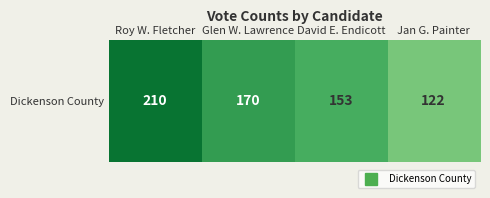

What is the ratio of the value at David E. Endicott to the value at Glen W. Lawrence?

0.9